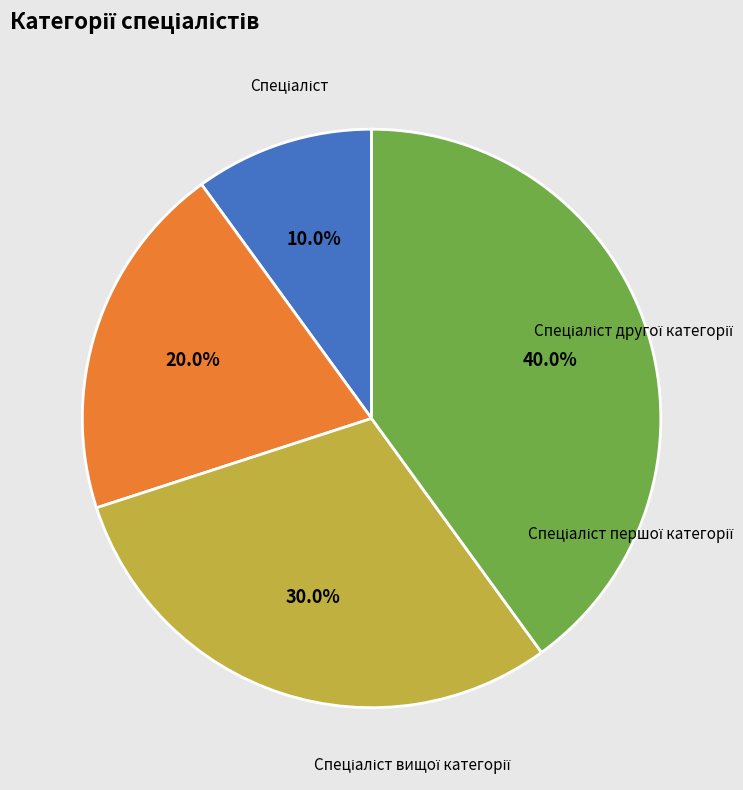

Is there any slice that represents more than half of the pie?

No